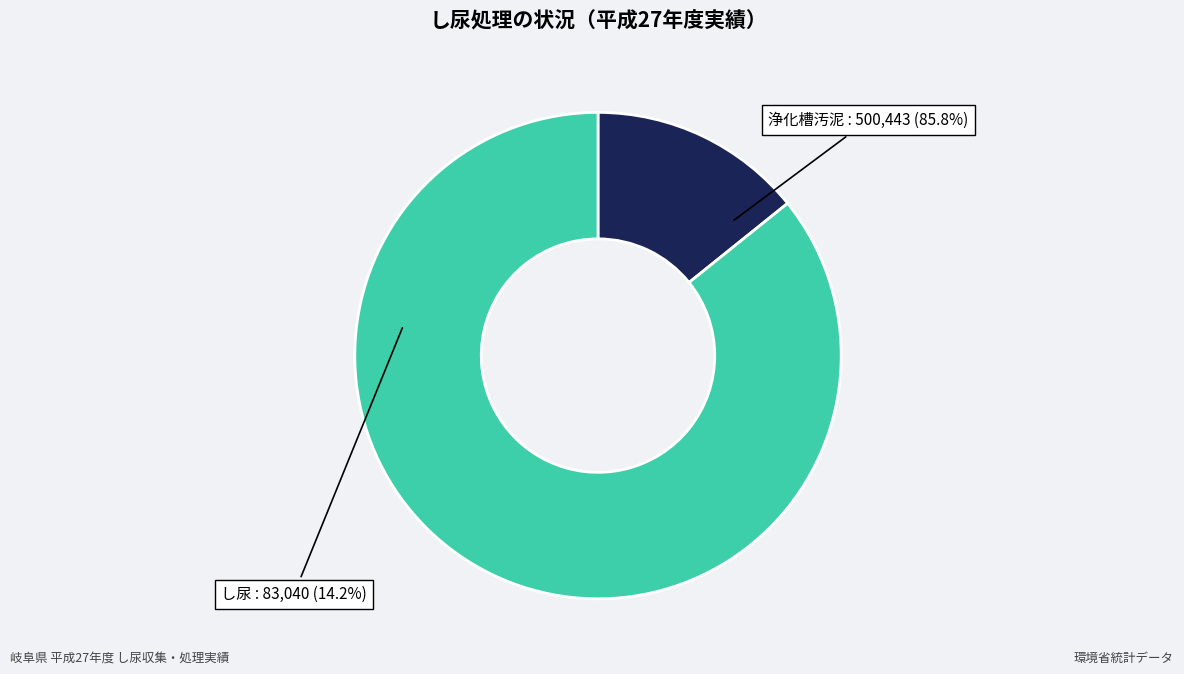

Is the sum of し尿 and 浄化槽汚泥 greater than half?

Yes